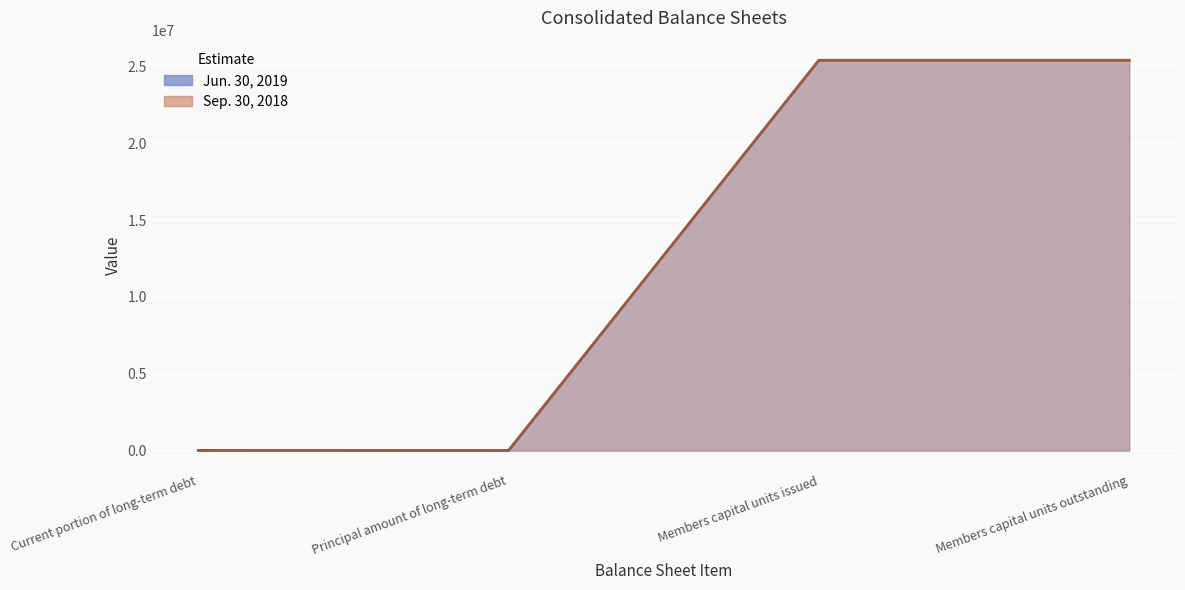

Rank the series by their maximum value, from lowest to highest.

Jun. 30, 2019, Sep. 30, 2018